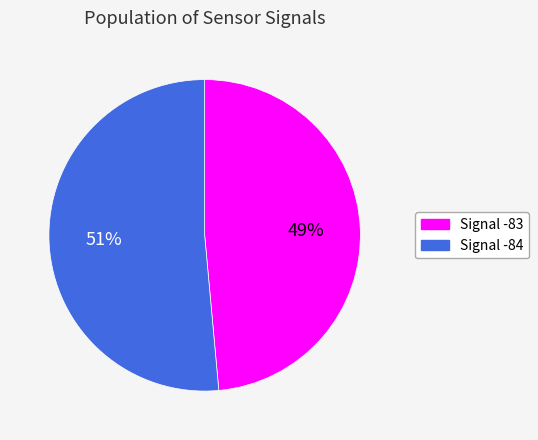

Does any single category account for the majority?

Yes